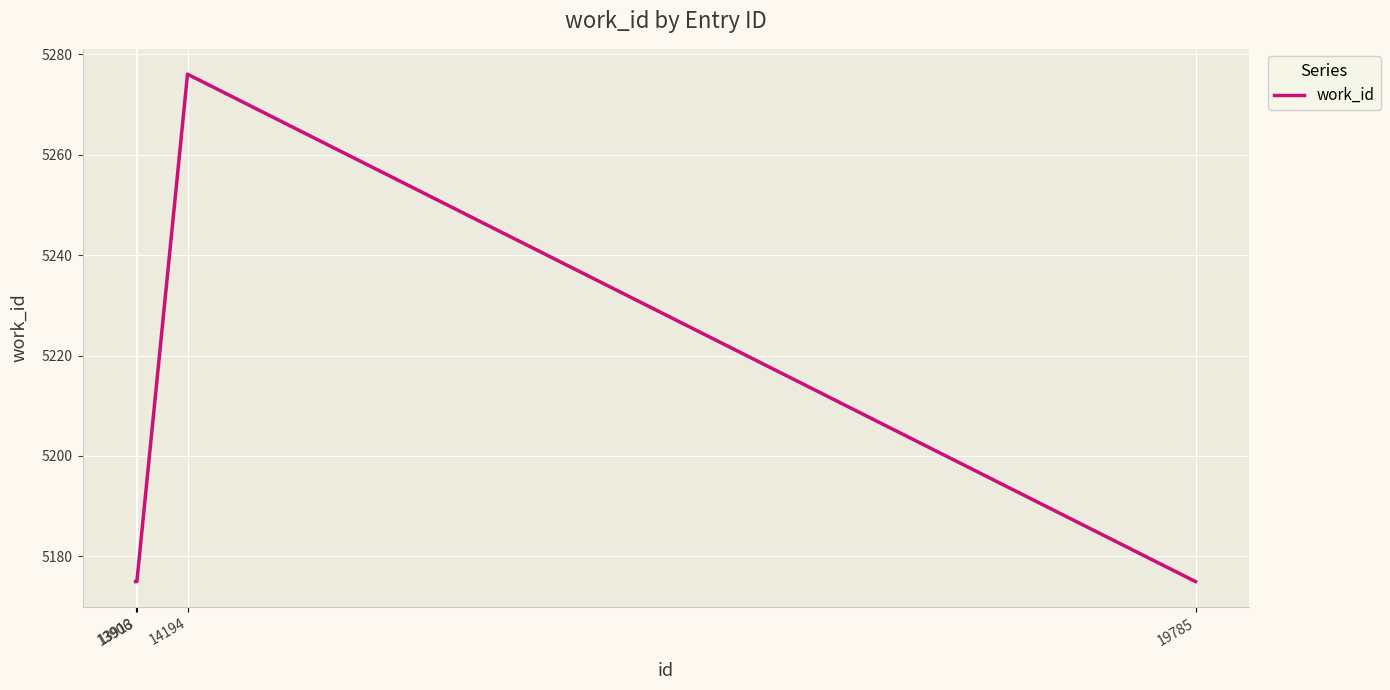

What is the greatest value displayed?

5276